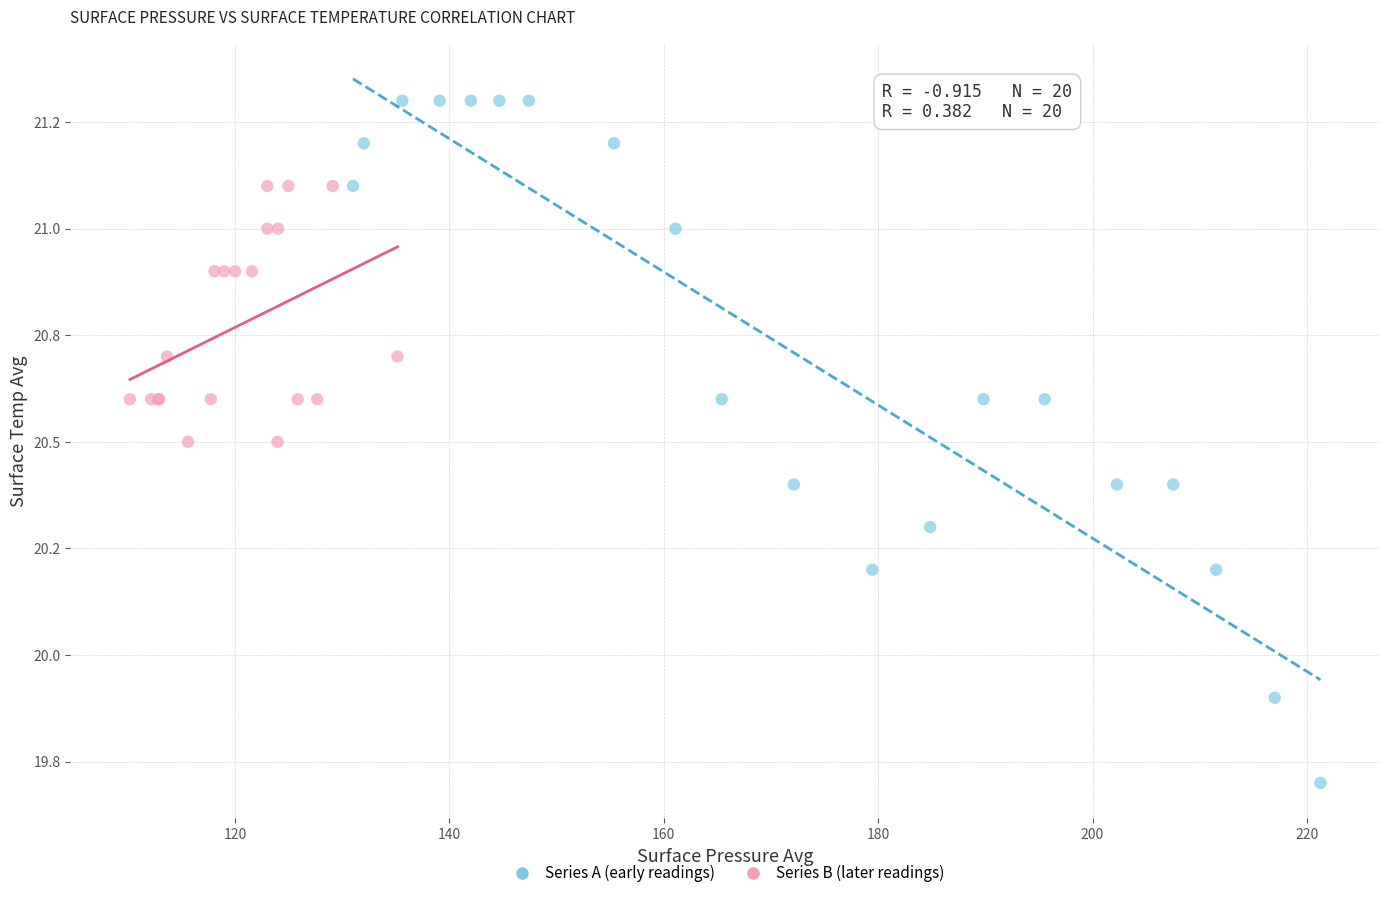

What are all the series names shown in the legend?

Series A (early readings), Series B (later readings)